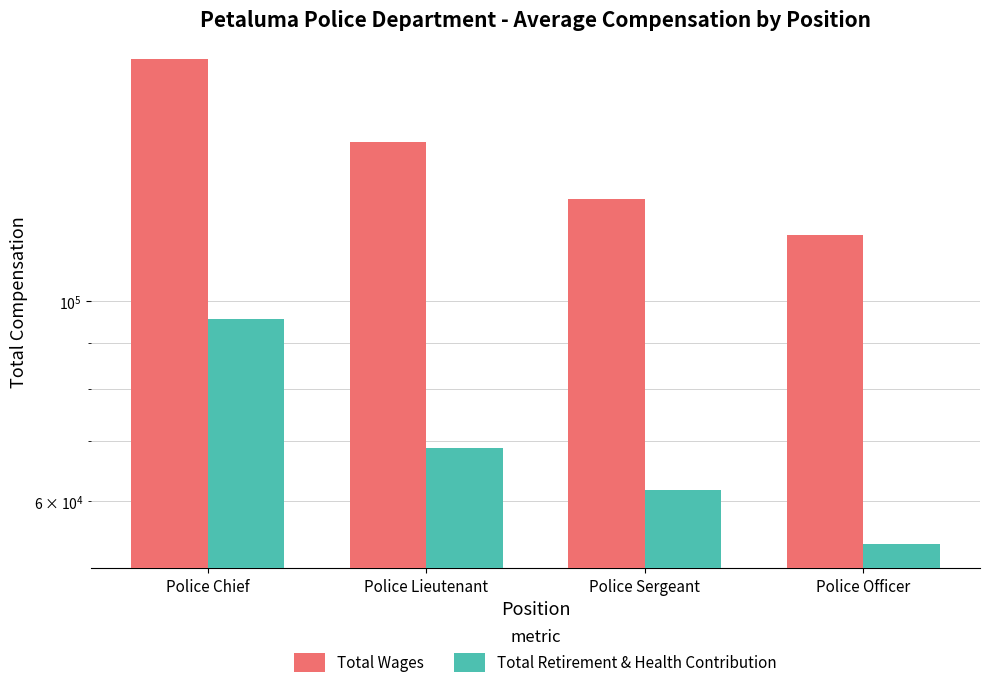

Which series changed the most between Police Chief and Police Sergeant?

Total Wages